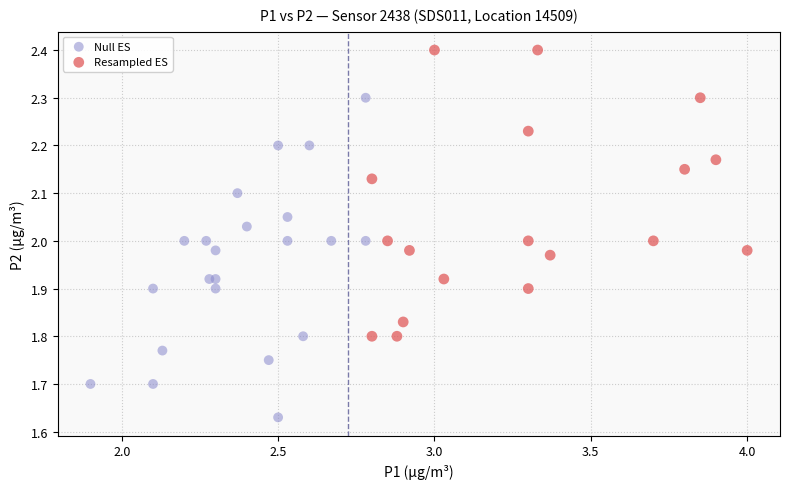

Which series has the largest Y range (max minus min)?

Null ES